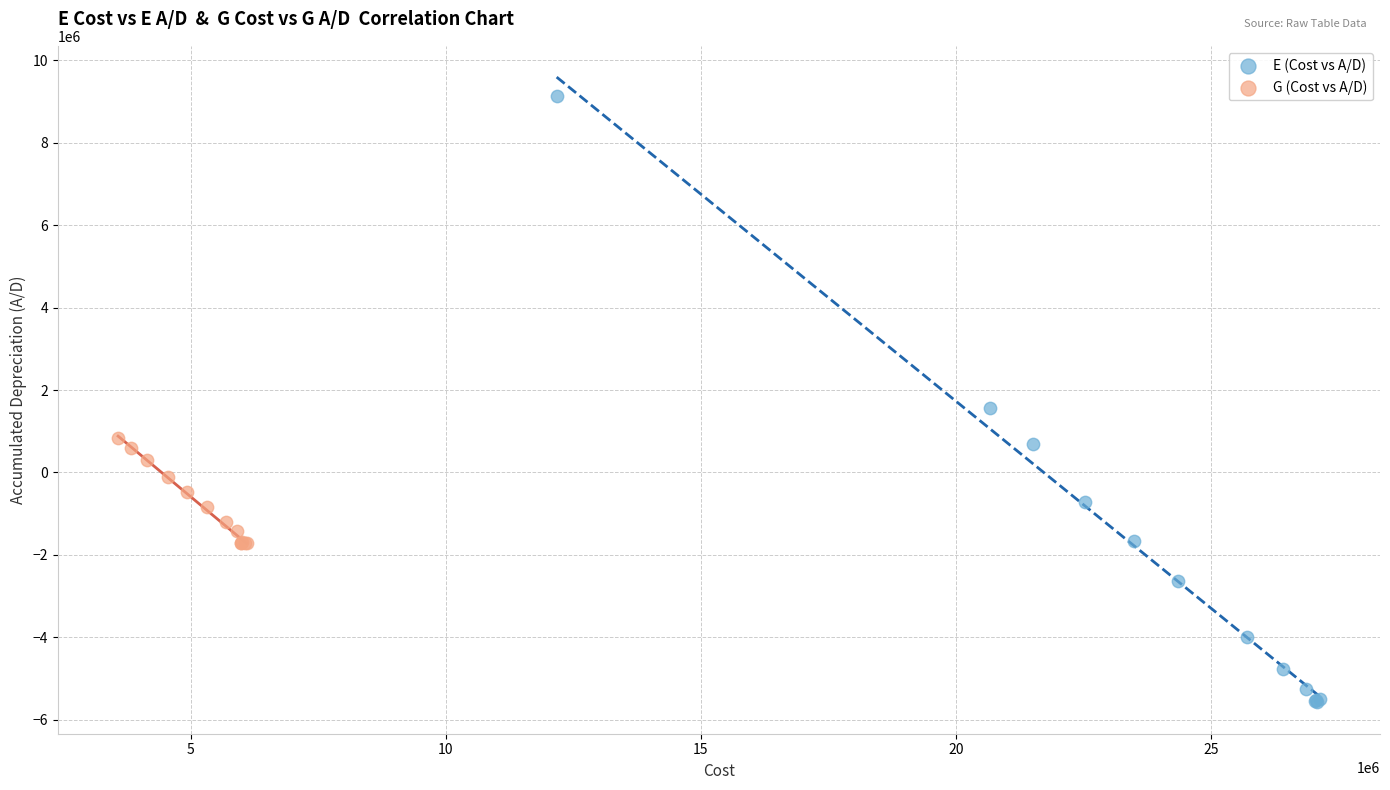

Which series reaches the maximum Y coordinate?

E (Cost vs A/D)